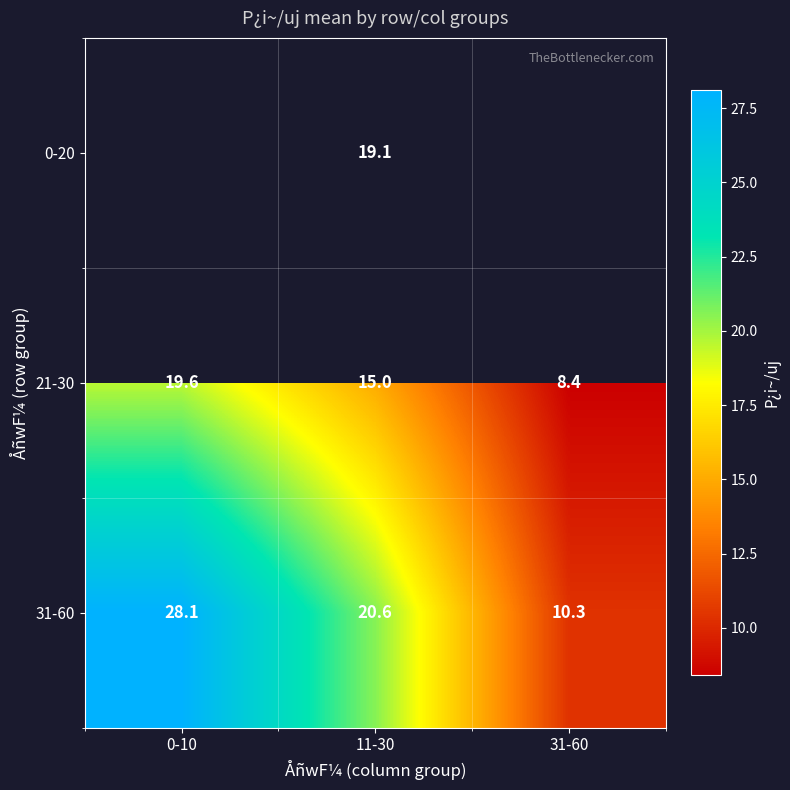

Where does the 21-30 series first go above 15?

0-10